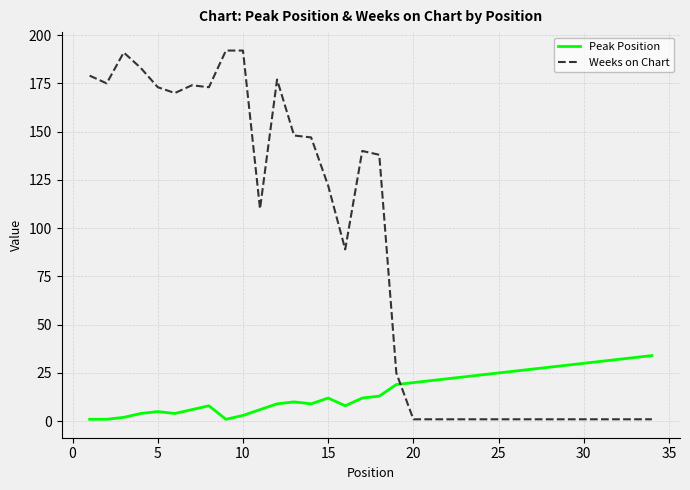

Reading left to right, transcribe all the data shown in this chart.

Peak Position: 1	1	2	4	5	4	6	8	1	3	6	9	10	9	12	8	12	13	19	20	21	22	23	24	25	26	27	28	29	30	31	32	33	34
Weeks on Chart: 179	175	191	183	173	170	174	173	192	192	110	177	148	147	122	89	140	138	25	1	1	1	1	1	1	1	1	1	1	1	1	1	1	1